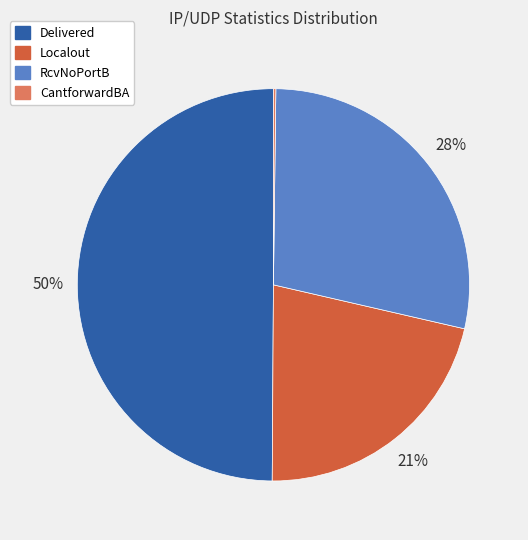

Which category has the biggest portion of the pie?

Delivered